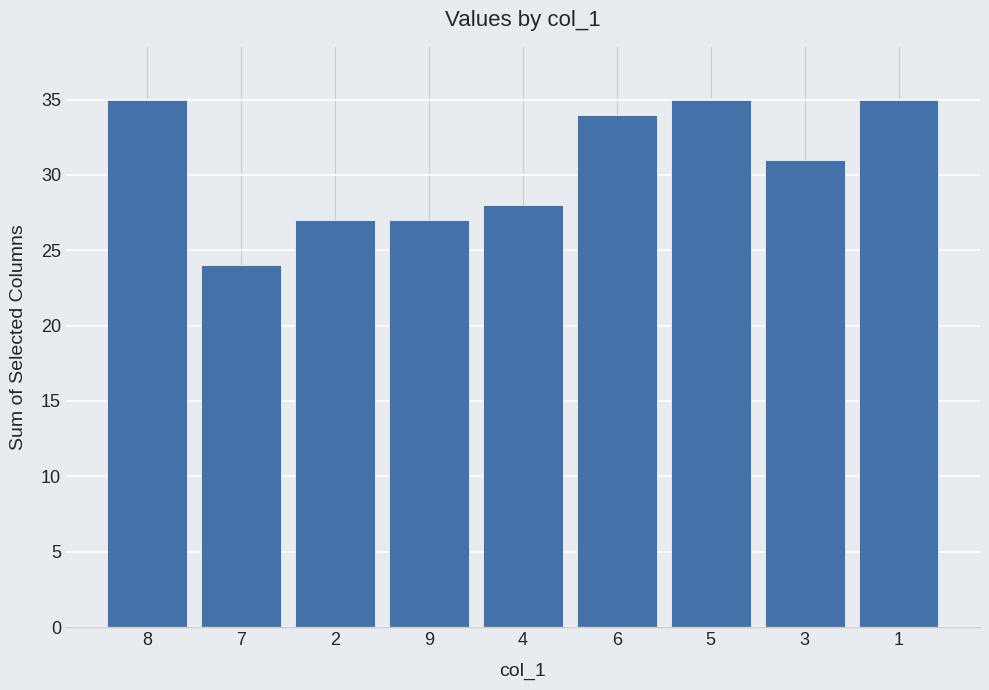

Reading left to right, extract all data points from this chart.

35	24	27	27	28	34	35	31	35